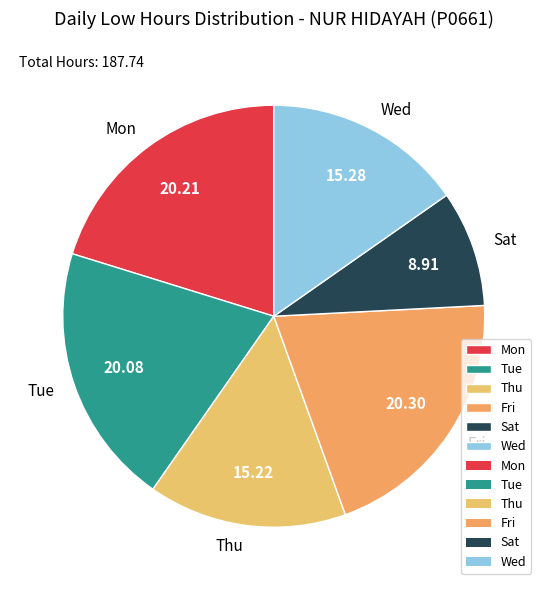

Combined, do Fri and Thu account for over 50%?

No